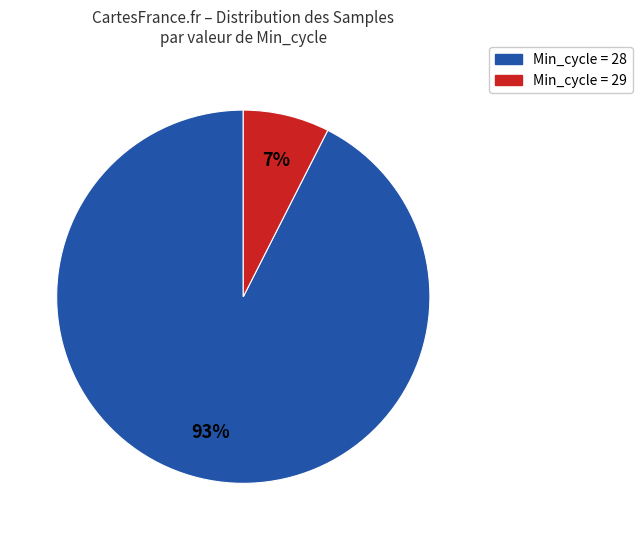

To the nearest percent, what is the average slice percentage?

50%